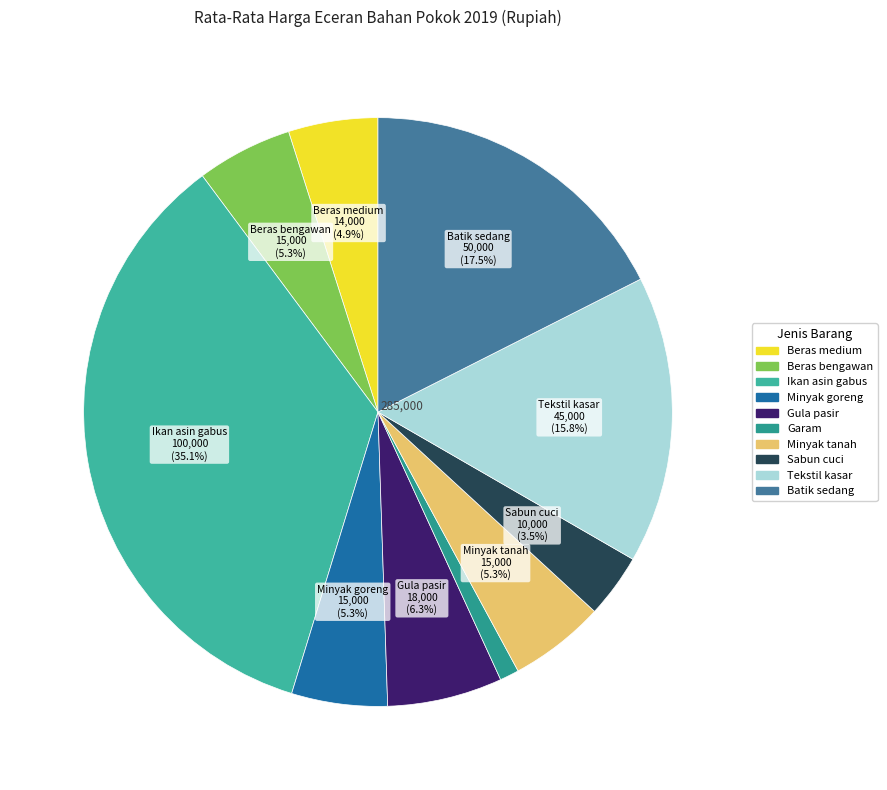

Which category has the smallest portion of the pie?

Garam